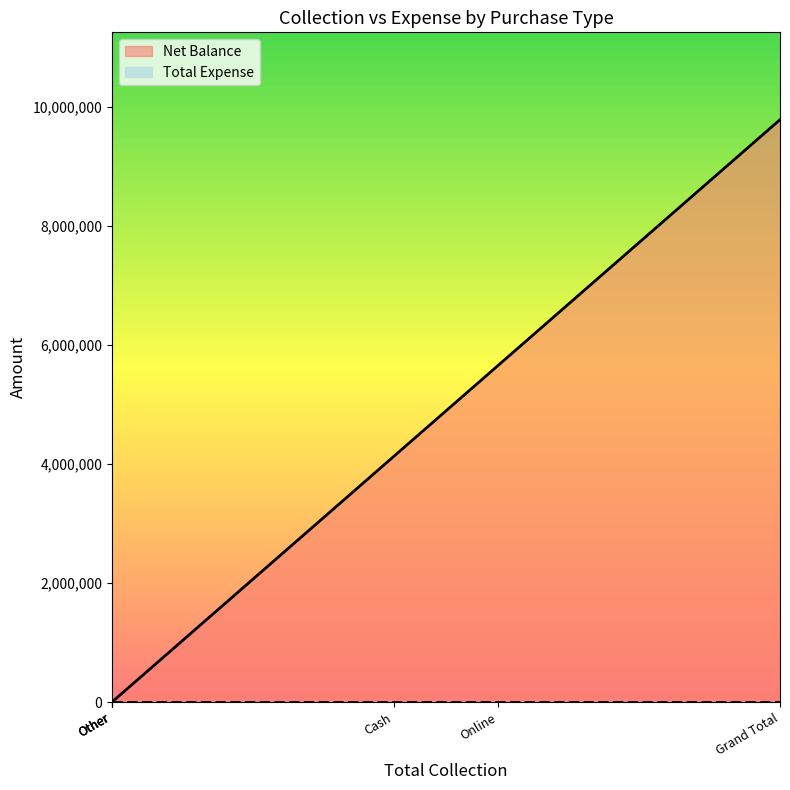

What is the maximum value shown in the chart?

9782949